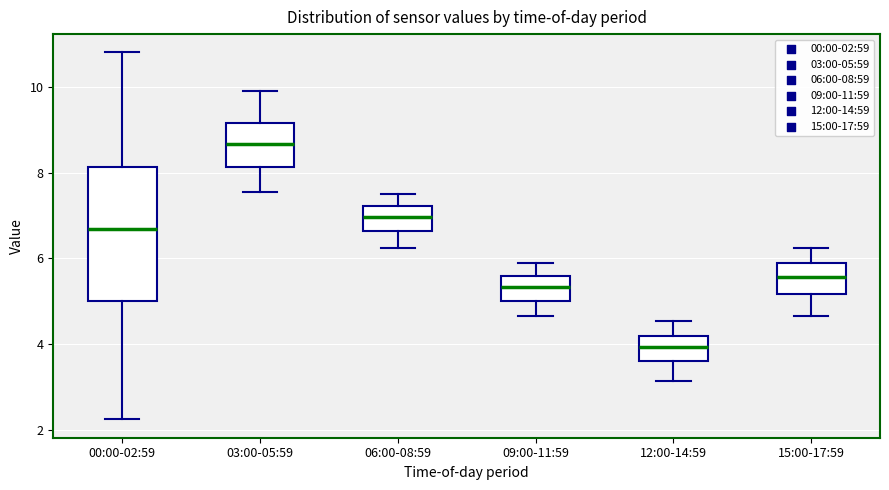

Which box is the tallest, from its lower edge to its upper edge?

00:00-02:59